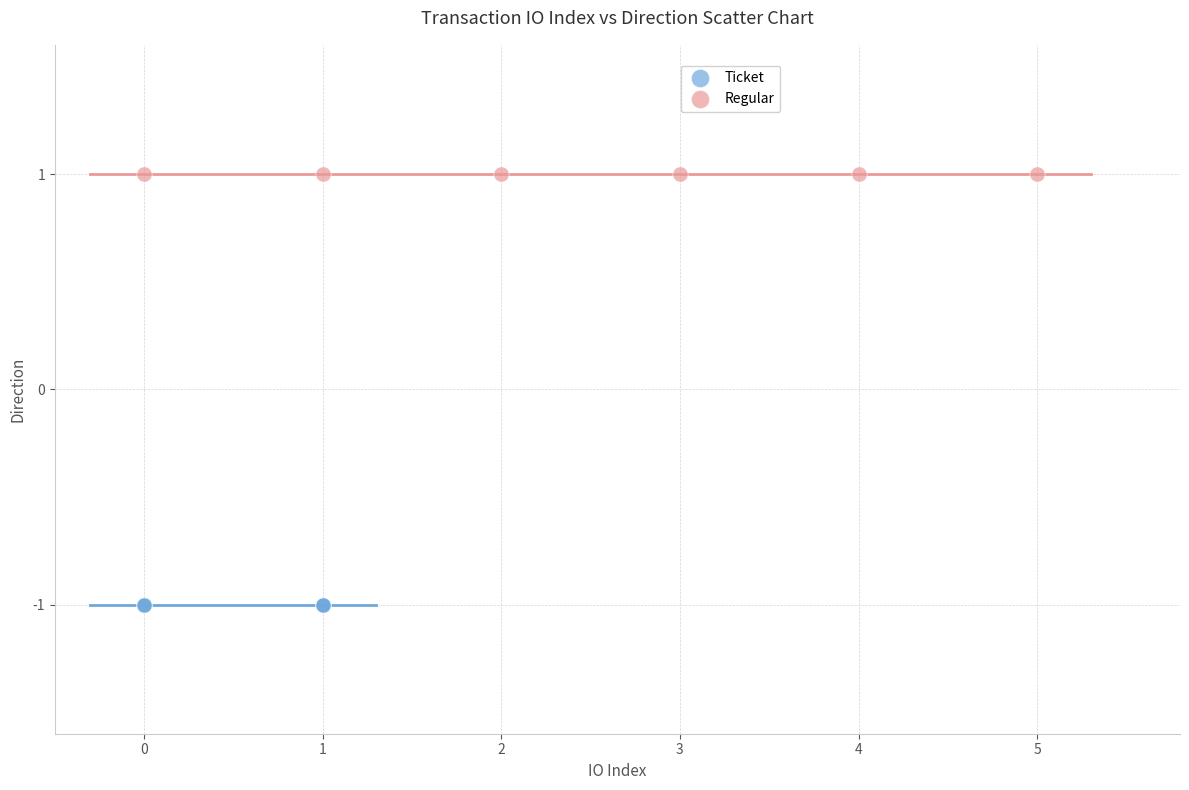

Which series contains the highest Y value?

Regular